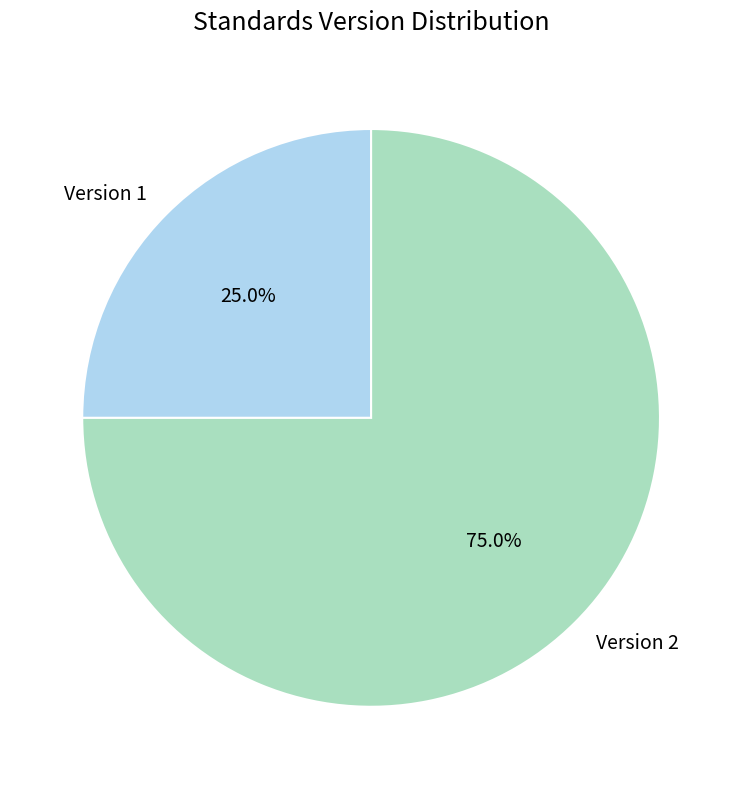

Count the number of slices in the pie.

2